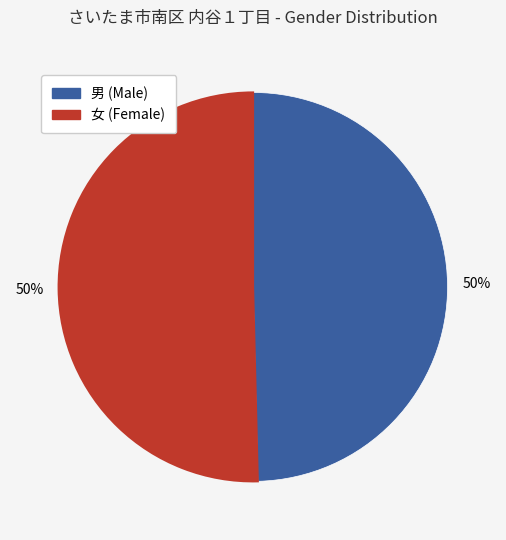

To the nearest percent, what is the average slice percentage?

50%